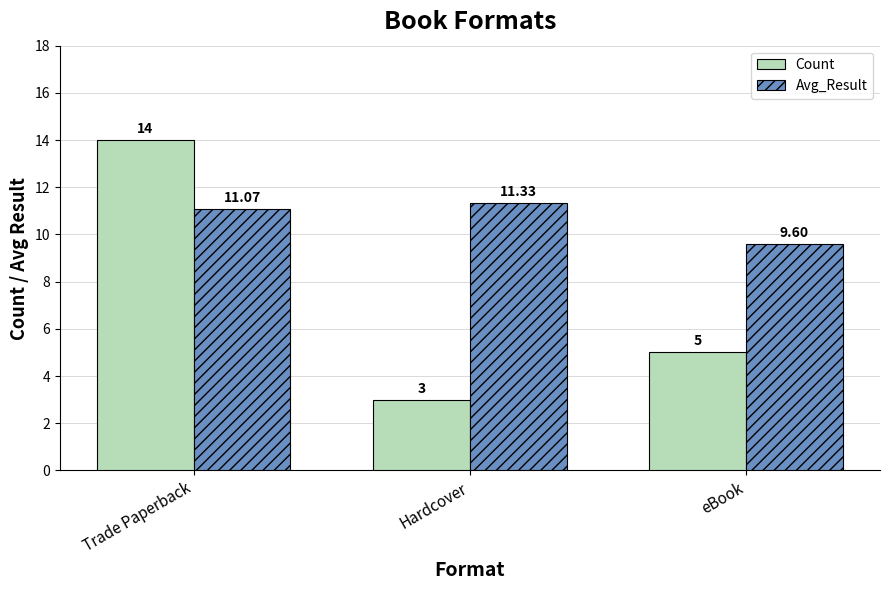

What is the difference between the Count values at eBook and Hardcover?

2.0